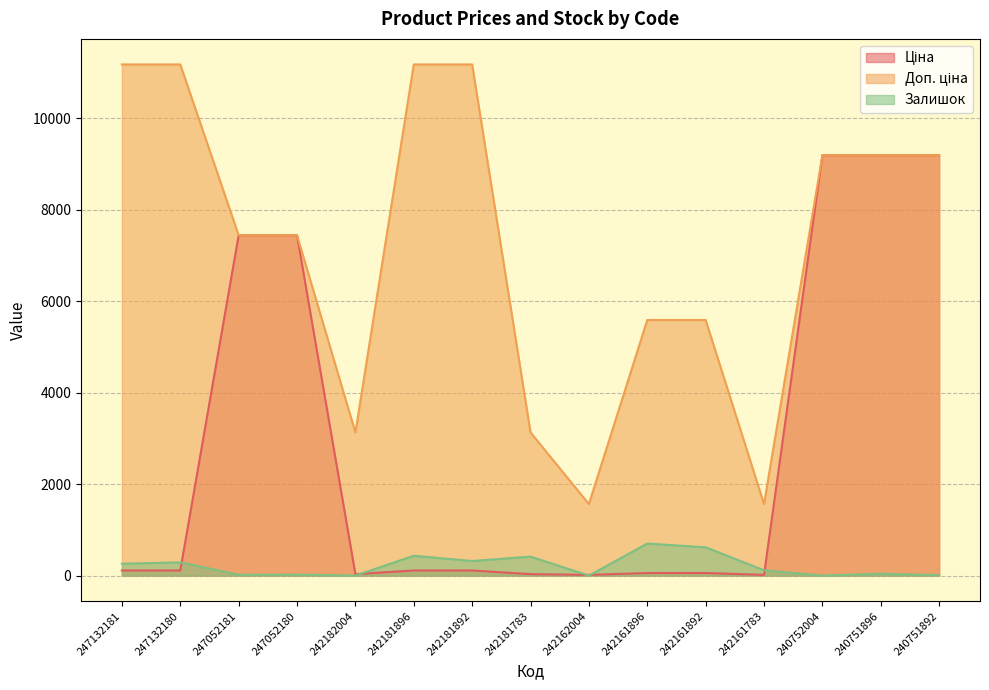

Does the chart display data point markers on the line(s)?

No